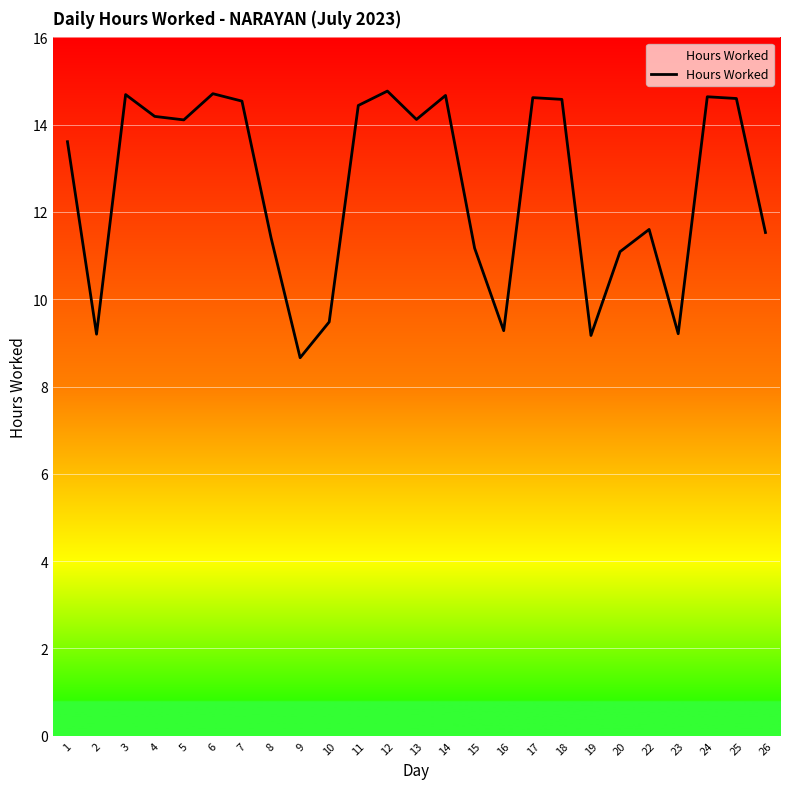

Which category has the lowest value across all series?

9